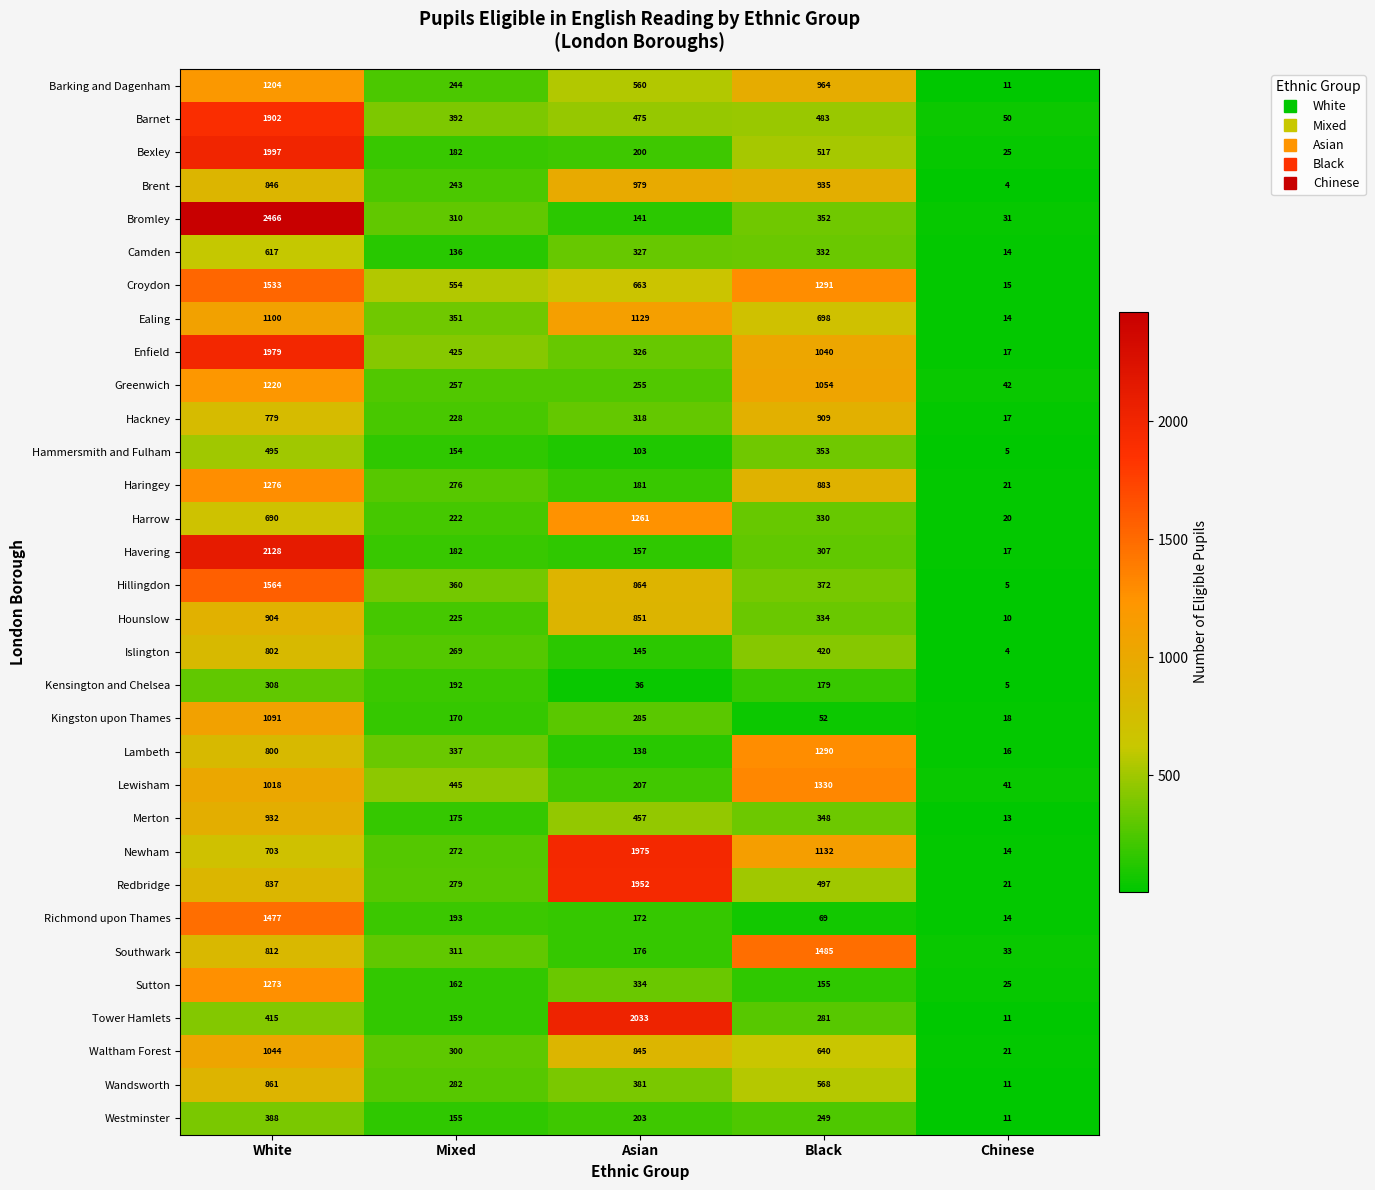

What is the spread (max minus min) of values at Chinese?

46